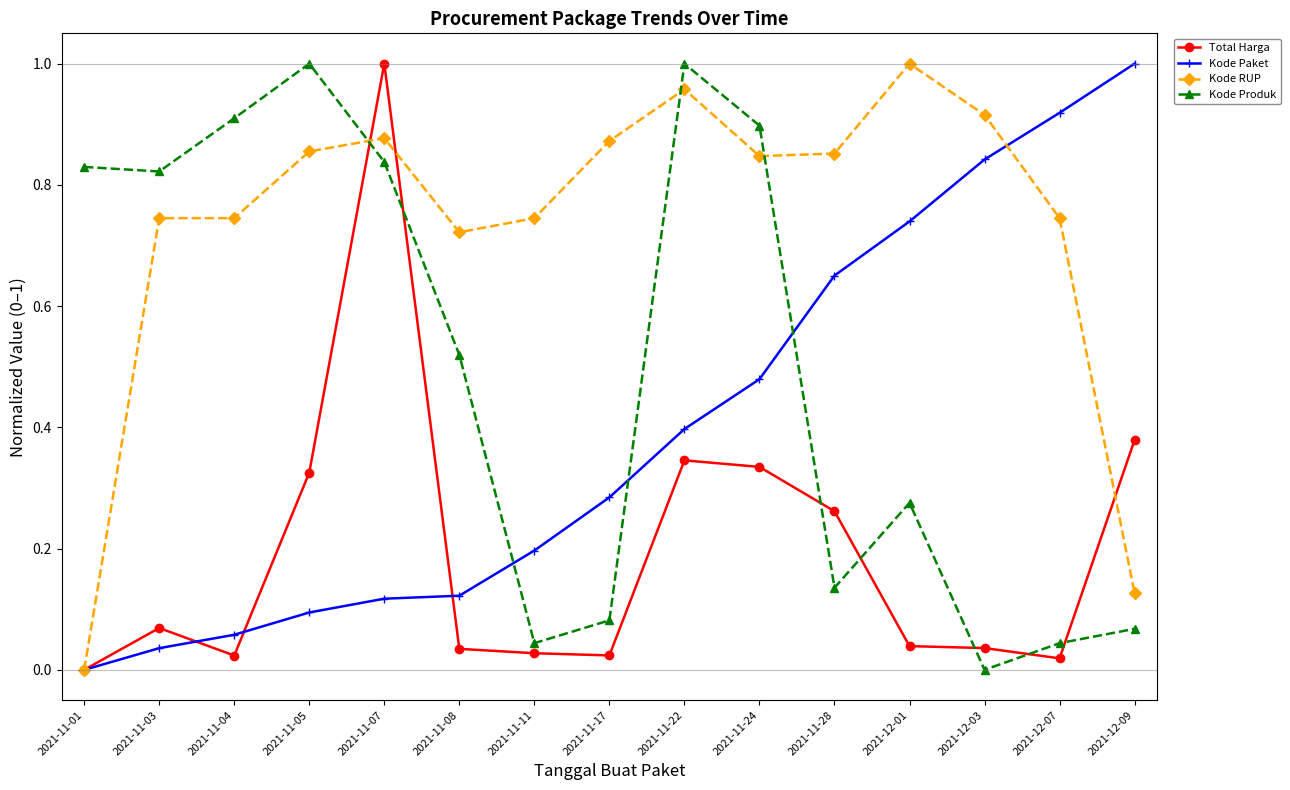

Is the value of Total Harga at 2021-11-17 greater than the value of Kode Produk at 2021-11-08?

No